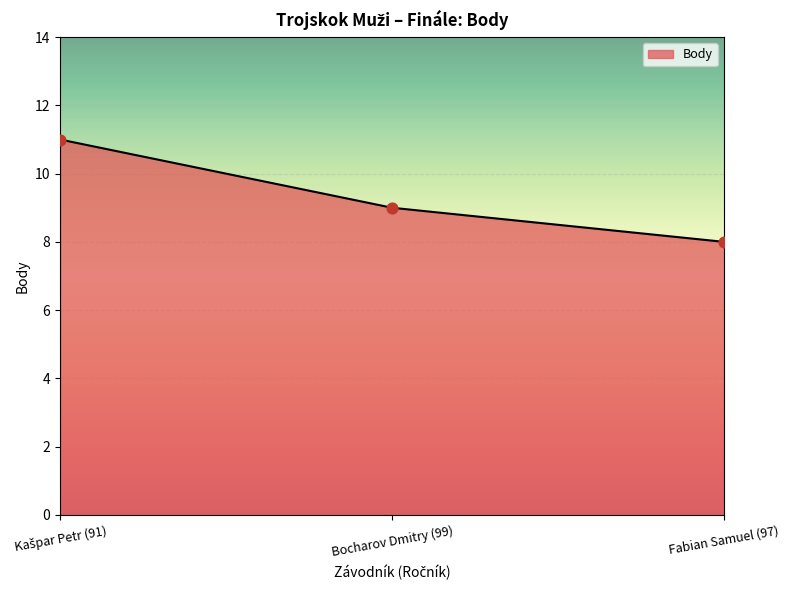

Between Fabian Samuel (97) and Bocharov Dmitry (99), which is larger?

Bocharov Dmitry (99)